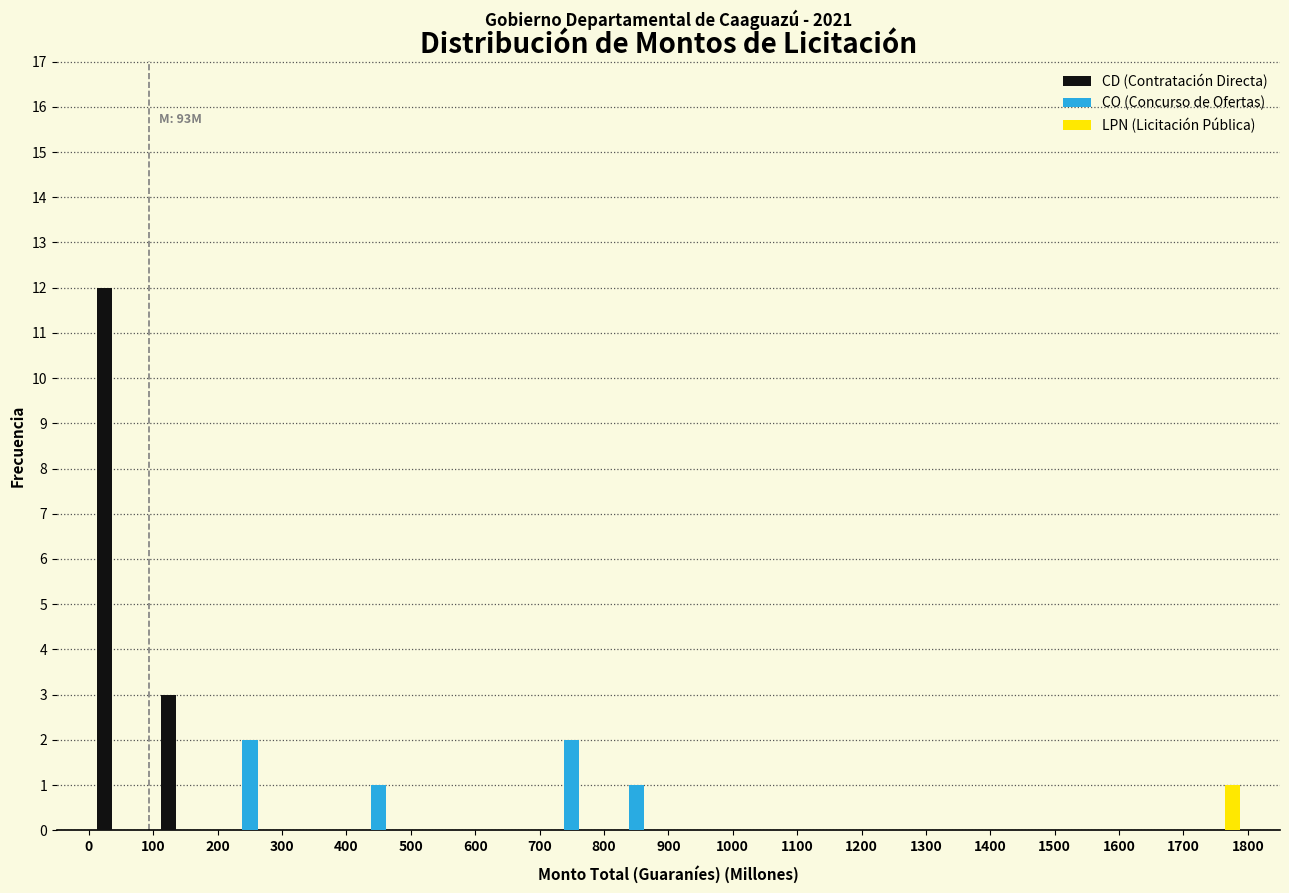

In the LPN (Licitación Pública) series, which range on the x-axis has the tallest bar?

1700 to 1800